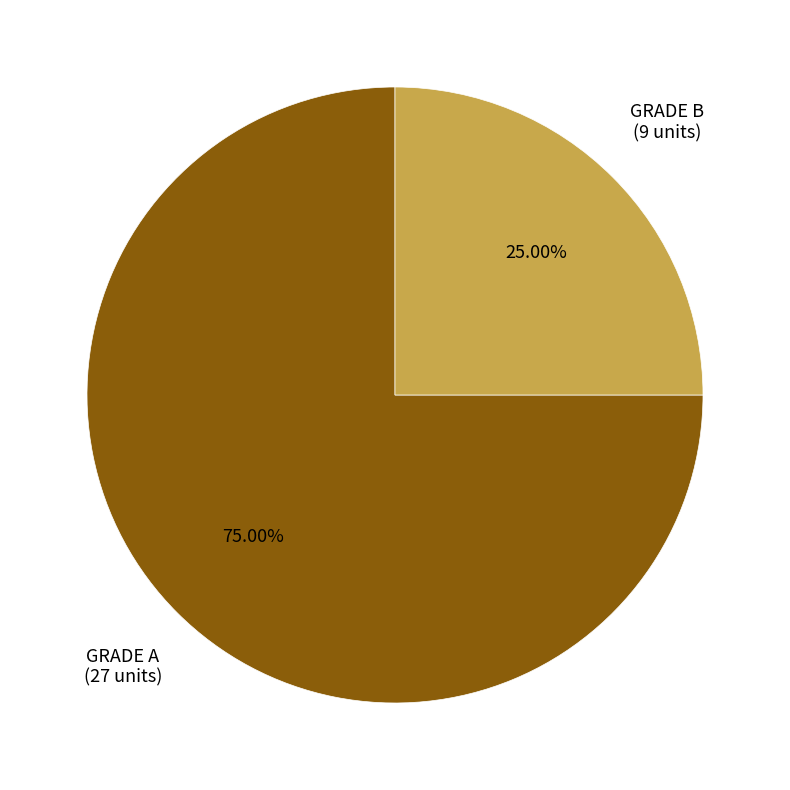

What percentage is NOT represented by GRADE A?

25.0%